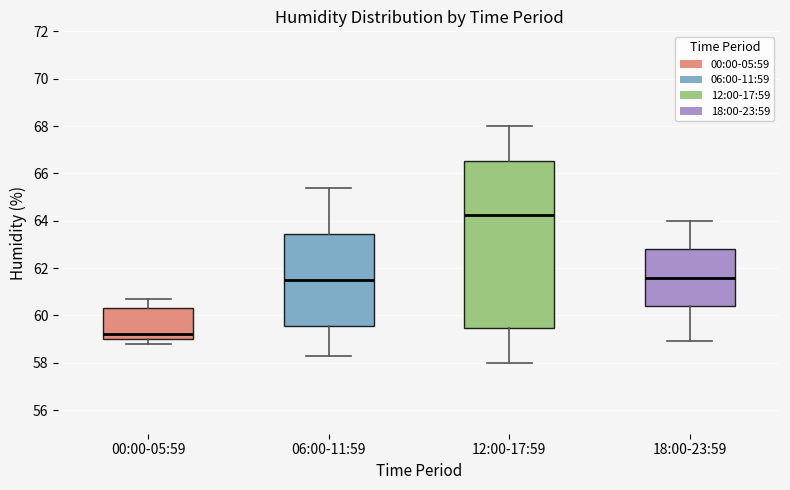

Where is the upper edge of the box for 00:00-05:59 on the y-axis? The values are not printed on the chart, so give them approximately, as read against the axis.

60.4